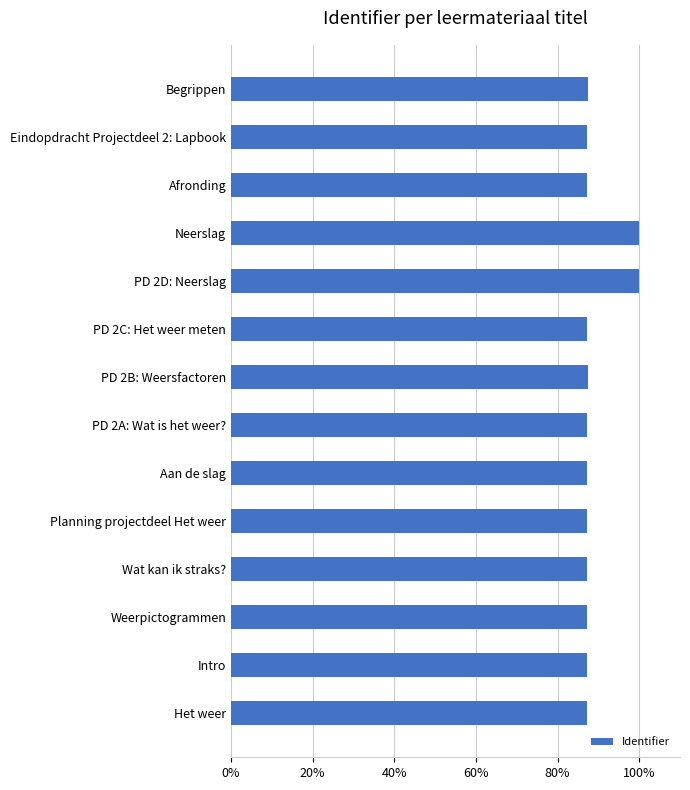

True or false: the data shows 87.3 at Planning projectdeel Het weer.

True